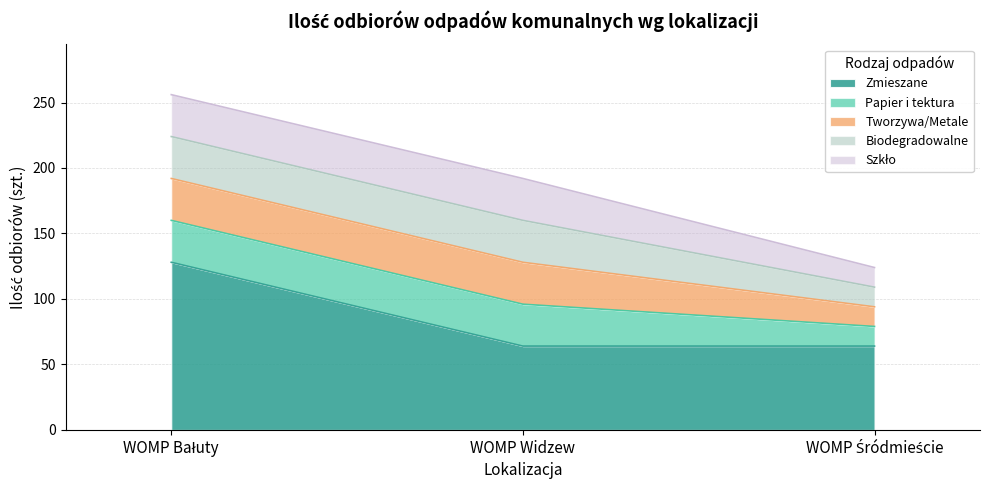

Is the value of Tworzywa/Metale at WOMP Bałuty greater than the value of Zmieszane at WOMP Śródmieście?

No